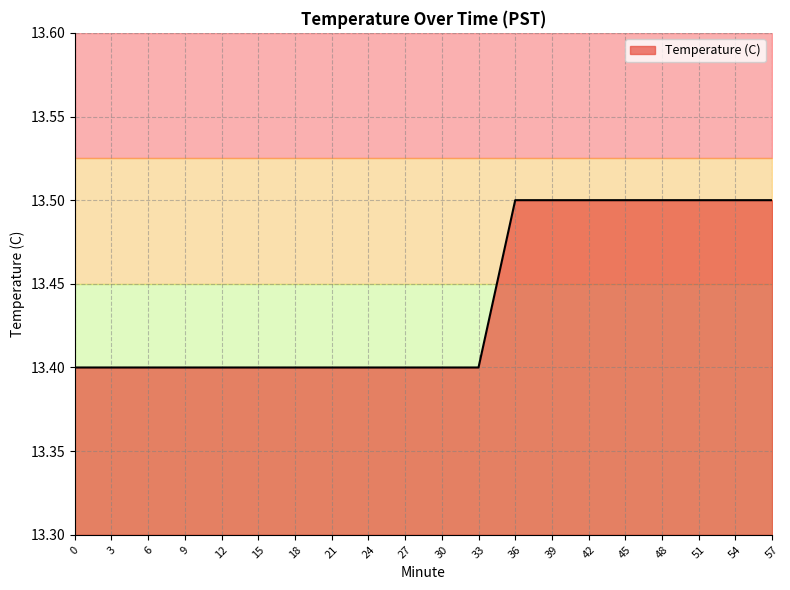

Approximately how many times larger is the value at 42 compared to 39?

1.0